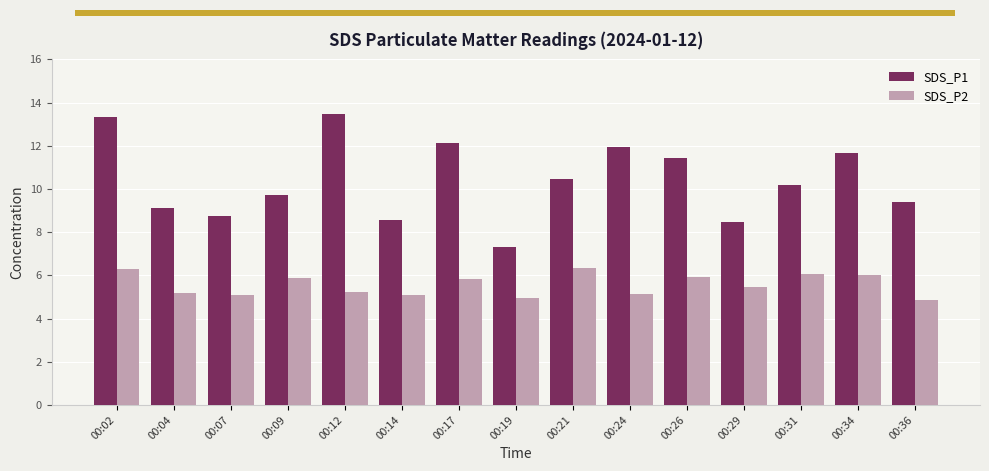

How many groups of bars are there?

15